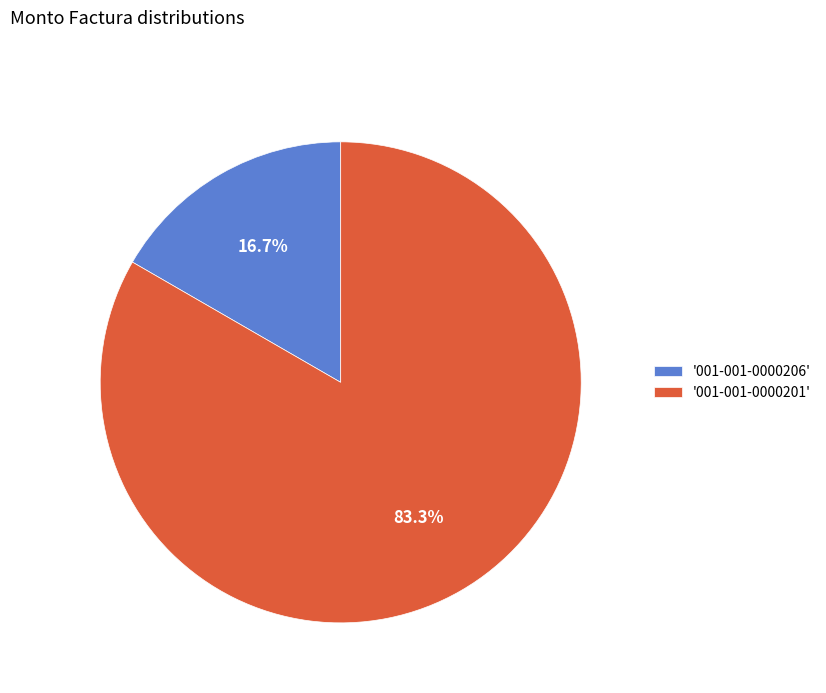

Which has a higher value, '001-001-0000206' or '001-001-0000201'?

'001-001-0000201'